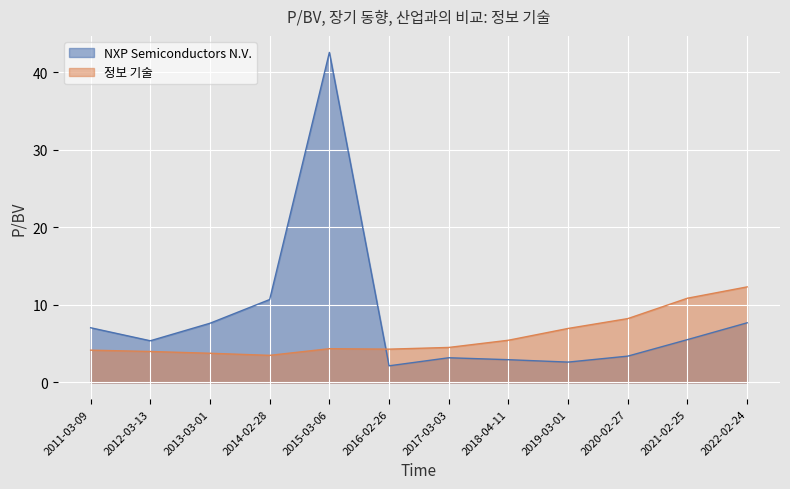

What is the difference between the second highest and second lowest values in the NXP Semiconductors N.V. series?

8.1